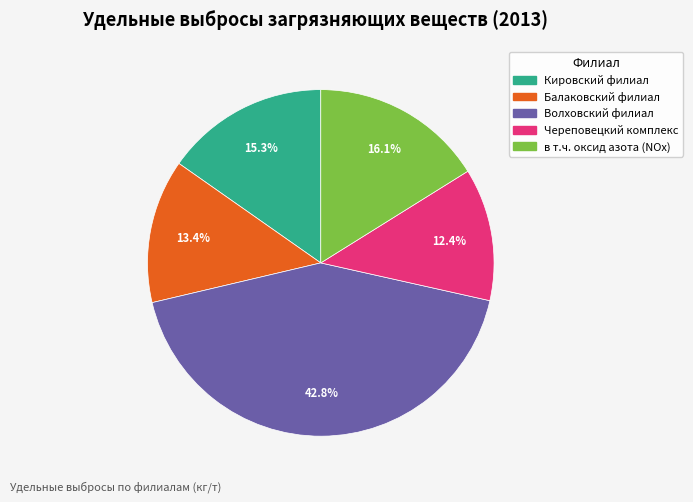

To the nearest percent, what is the difference between the Волховский филиал and Балаковский филиал slice percentages?

29%